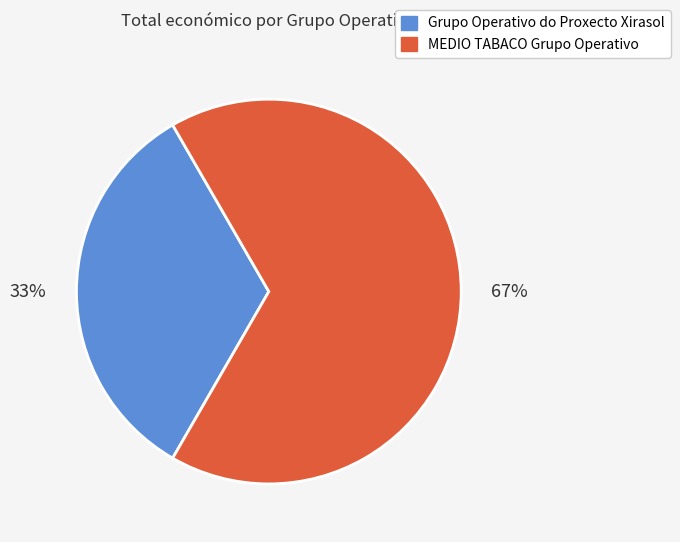

Which category has the smallest portion of the pie?

Grupo Operativo do Proxecto Xirasol